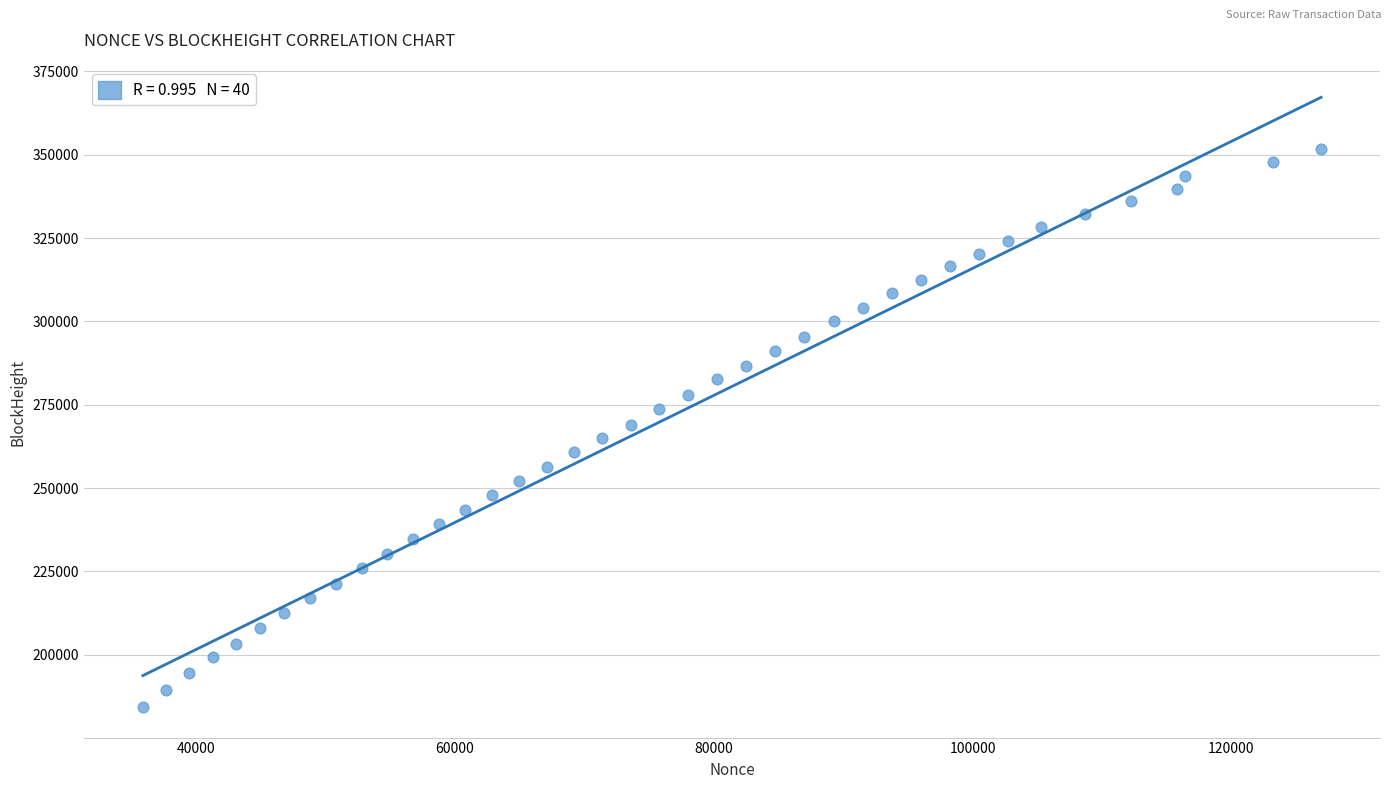

What is the range of Y values (max minus min)?

167455